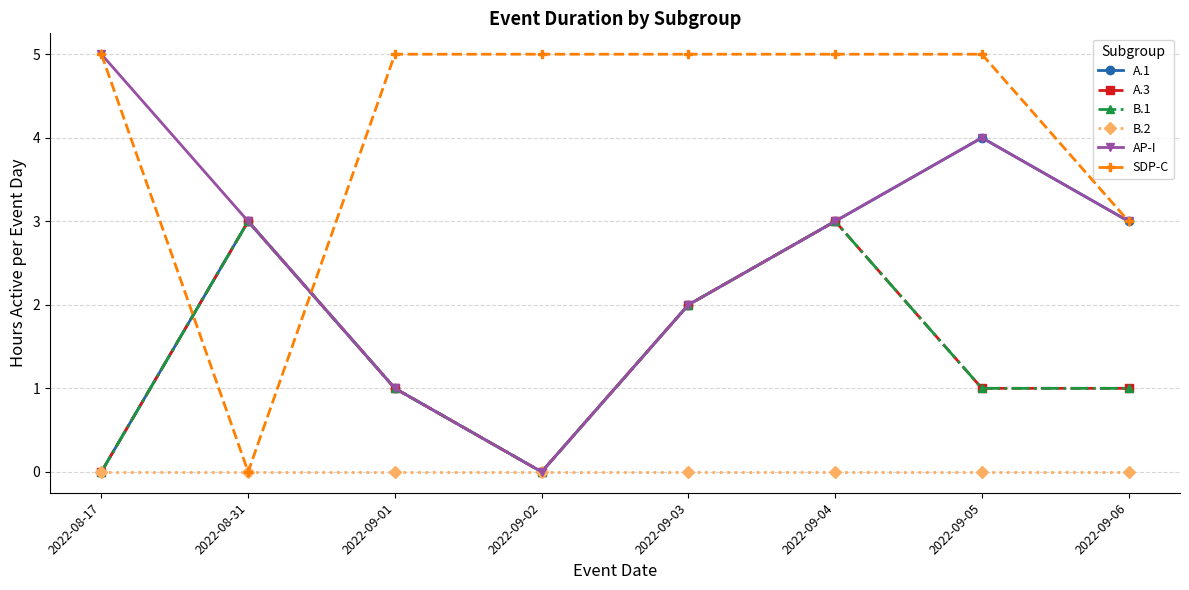

The value of B.1 at 2022-09-06 is 1. True or false?

True